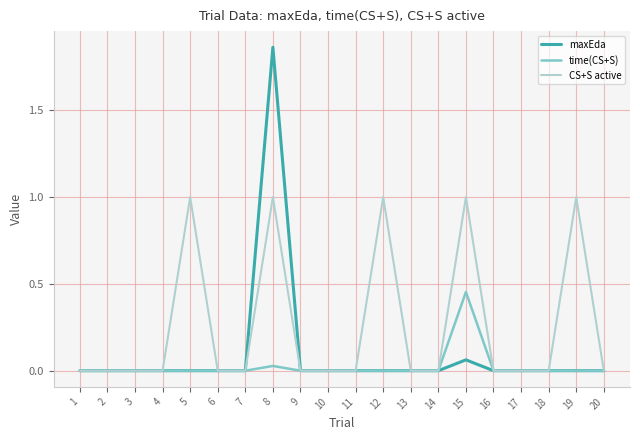

True or false: CS+S active has a value of 0.0 at 17.

True